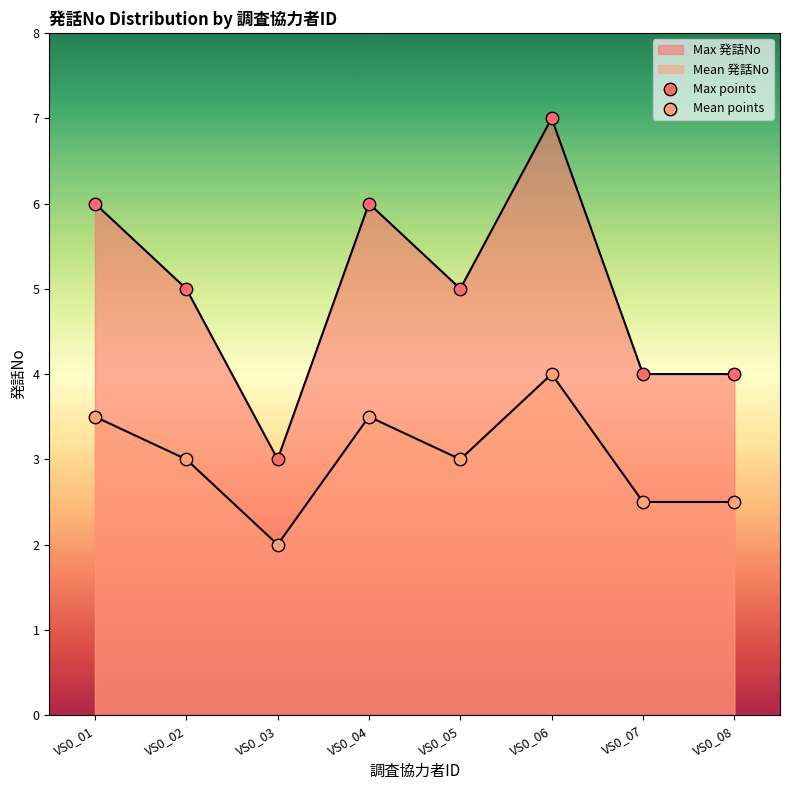

Which series contains the lowest Y value?

Mean points